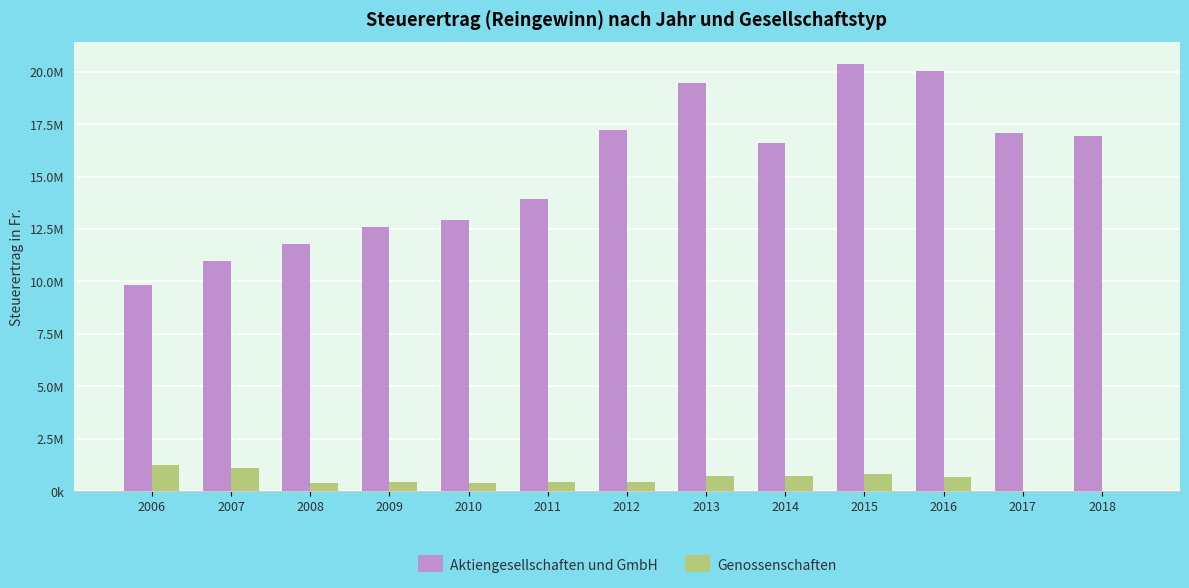

Are the bars grouped side by side (vs. stacked)?

Yes